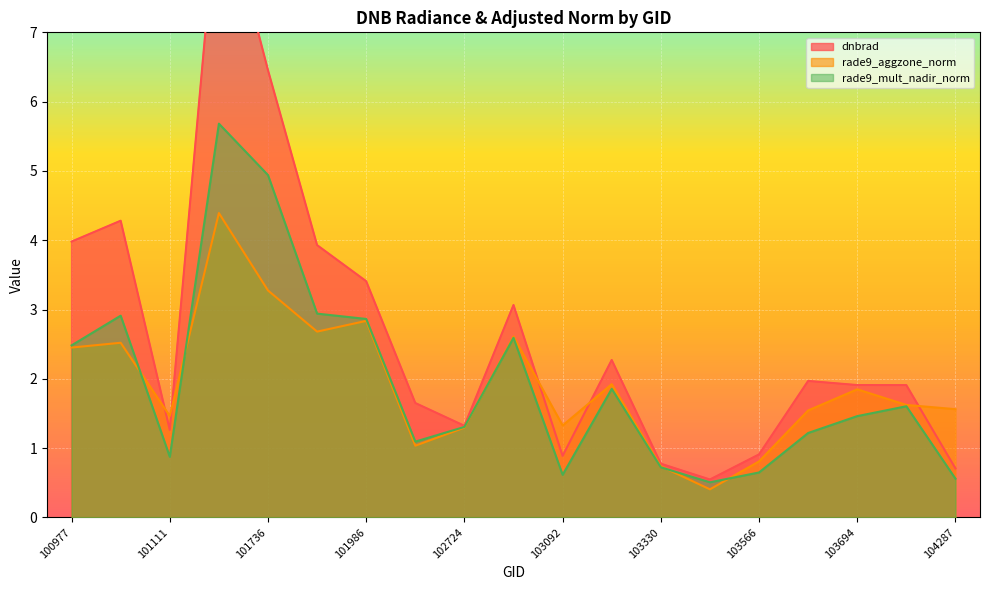

How many interior local valleys does the rade9_mult_nadir_norm series have?

4